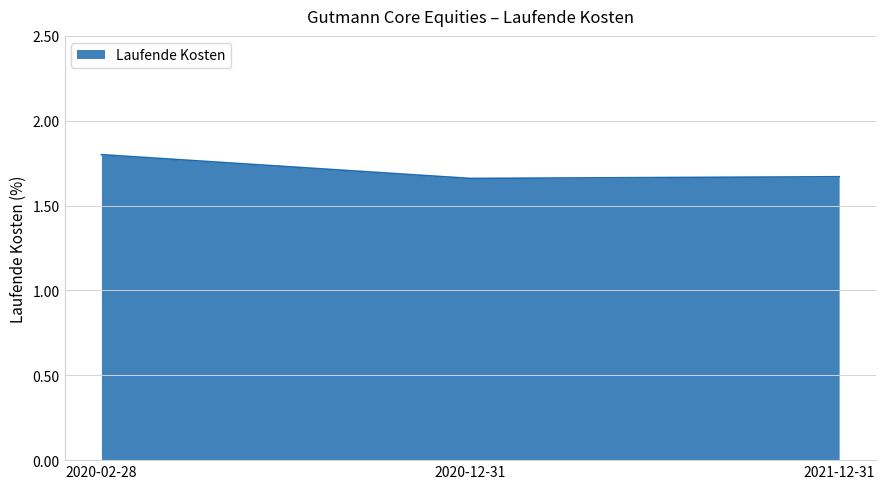

The value at 2020-02-28 is 0.6. True or false?

False